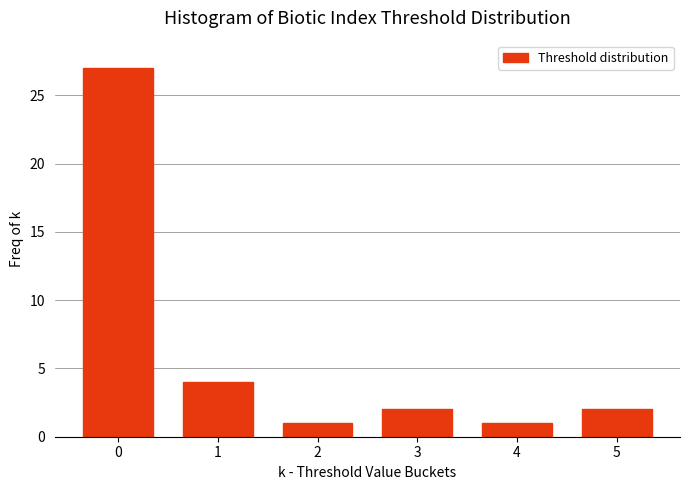

Reading left to right, transcribe all the data shown in this chart.

27	4	1	2	1	2